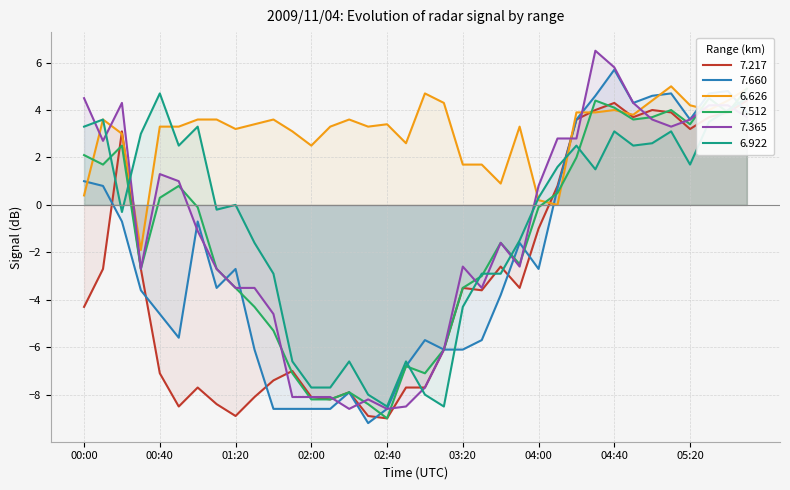

How many values in the   7.512 series are below 0?

20